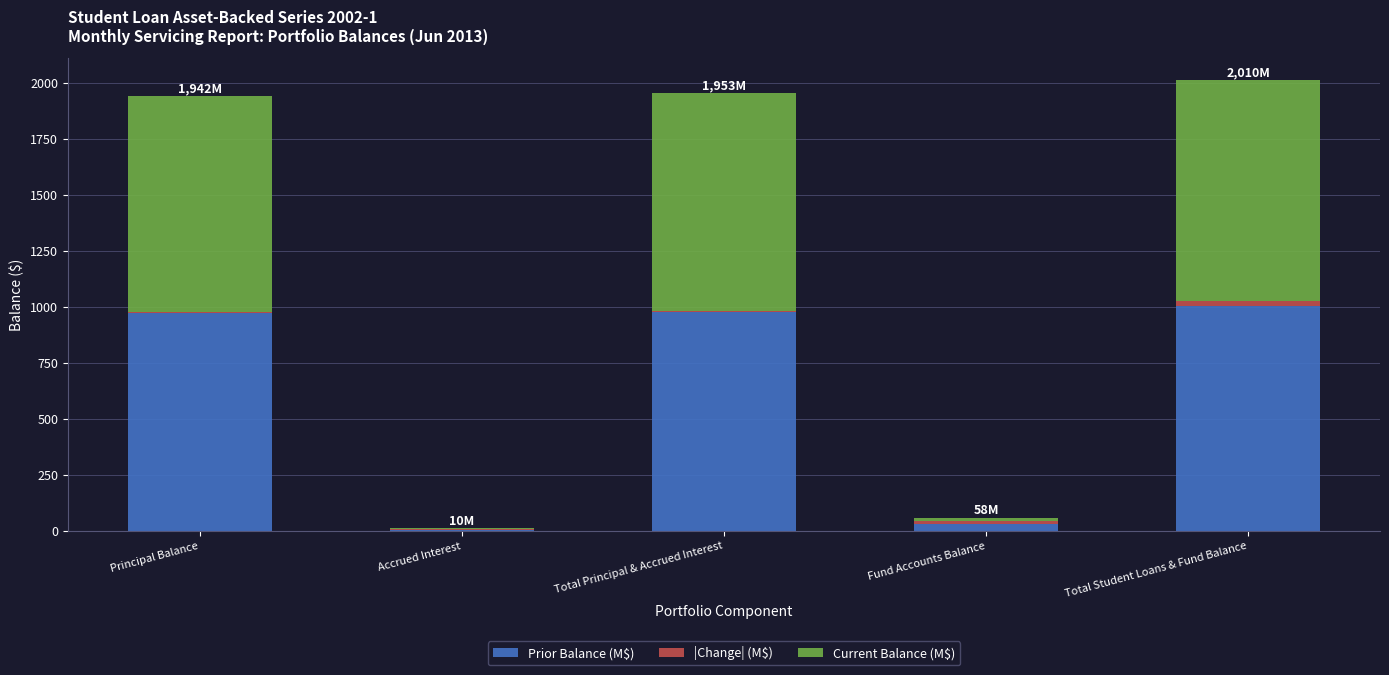

What is the sum of the Prior Balance (M$) values at Total Student Loans & Fund Balance and Total Principal & Accrued Interest?

1981.6